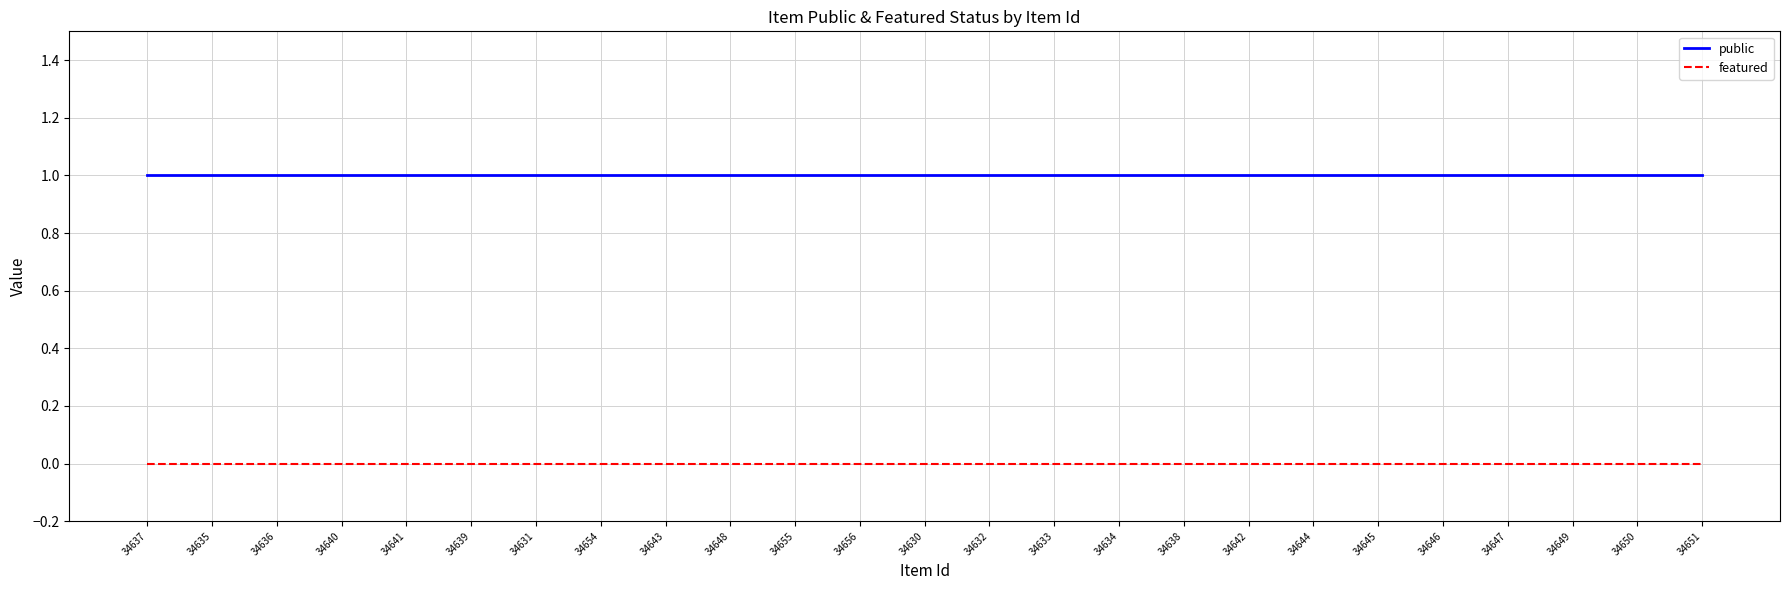

Which series has the largest total across all categories?

public